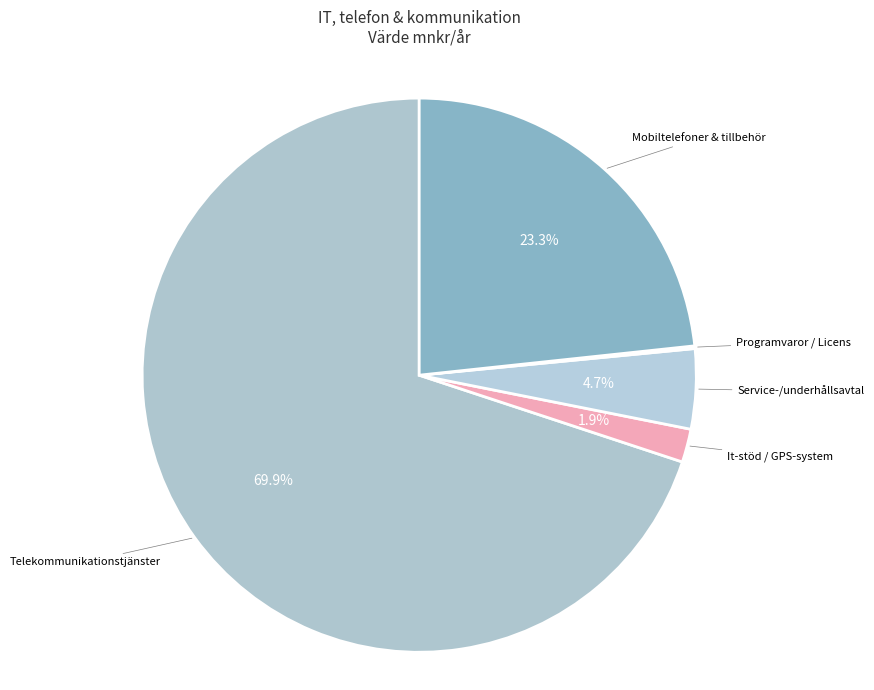

To the nearest percent, what is the average slice percentage?

20%